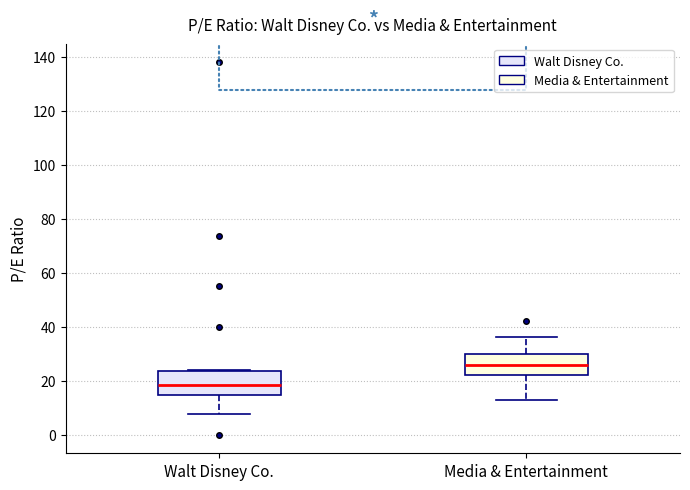

Reading left to right, read every box against the y-axis: the position of its median line, the range the box covers, and the ends of its whiskers. The values are not printed on the chart, so give them approximately, as read against the axis.

Walt Disney Co.: median 18, box 14 to 24, whiskers 8 to 24
Media & Entertainment: median 26, box 22 to 30, whiskers 12 to 36